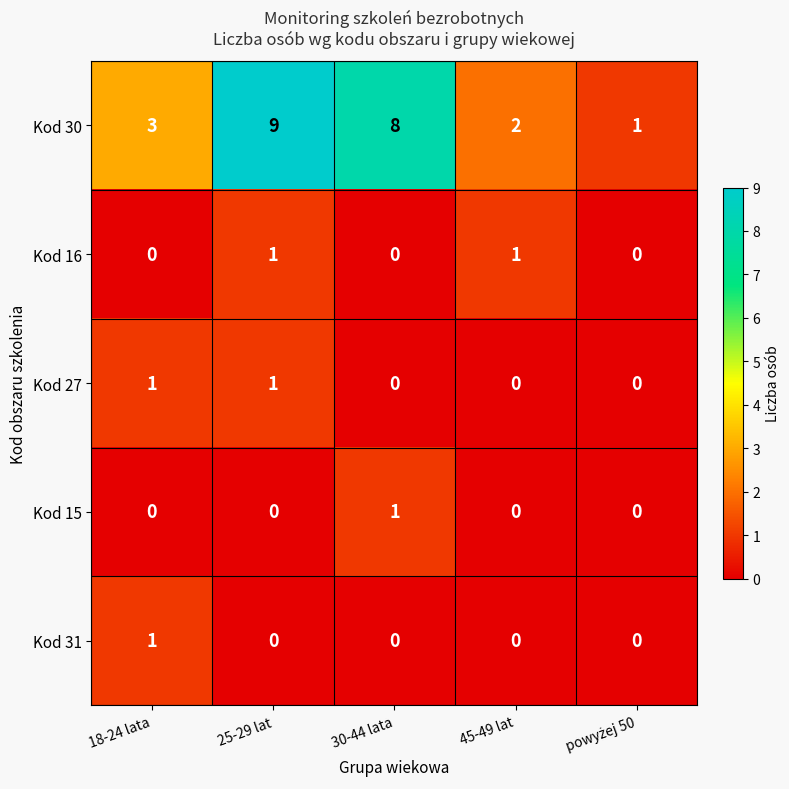

Reading left to right, transcribe all the data shown in this chart.

Kod 30: 3	9	8	2	1
Kod 16: 0	1	0	1	0
Kod 27: 1	1	0	0	0
Kod 15: 0	0	1	0	0
Kod 31: 1	0	0	0	0